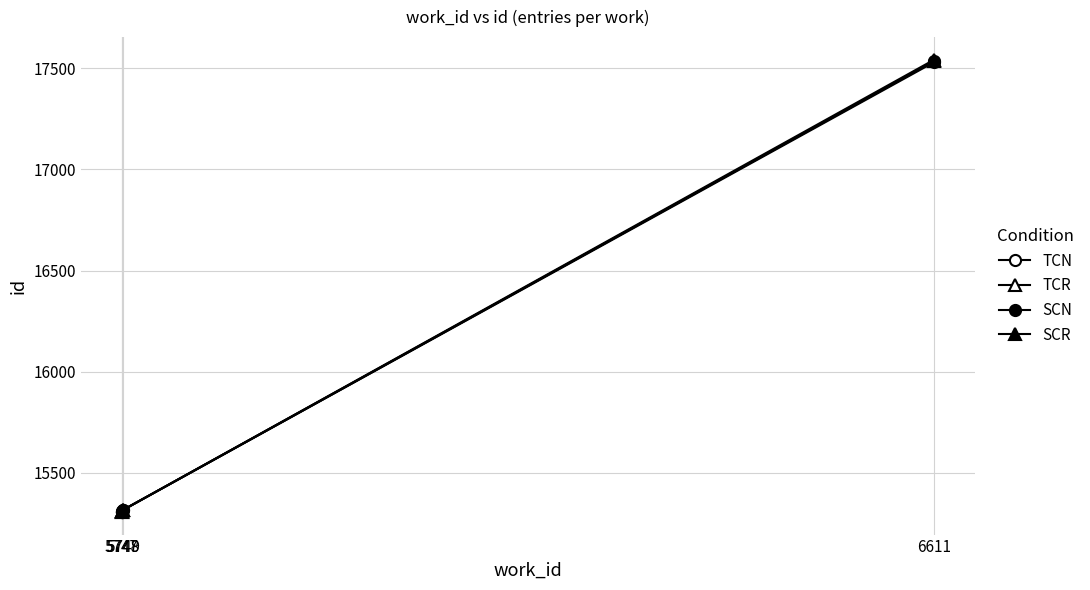

Where is SCN nearest to the value 16421?

5749